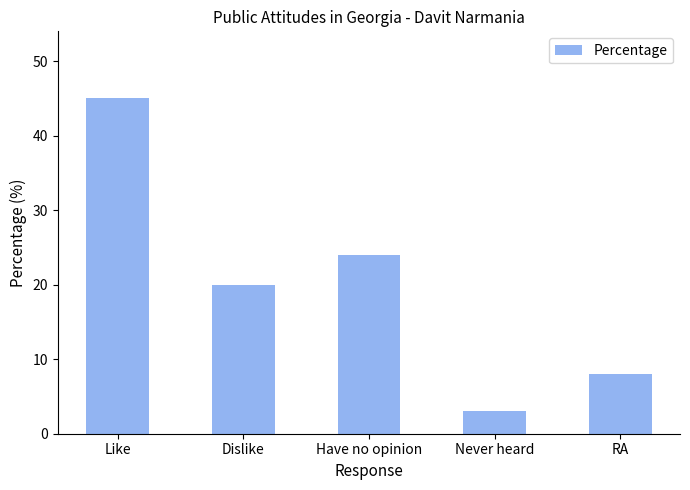

How many distinct data groups are displayed?

1